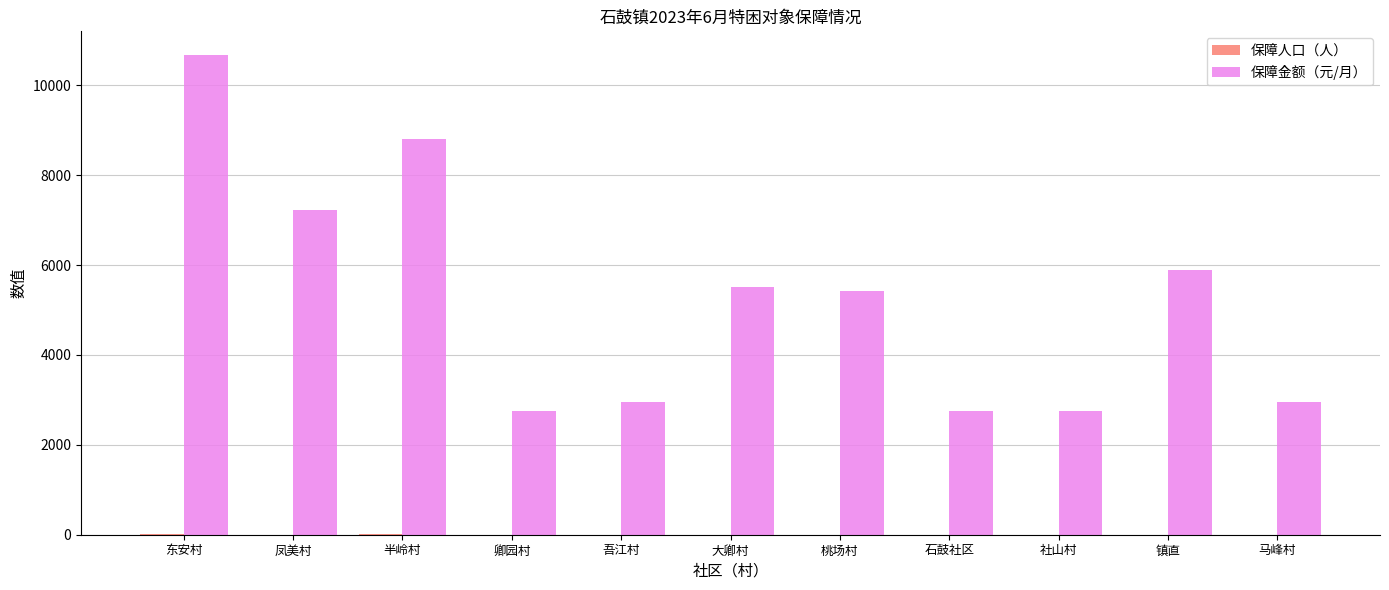

Which label corresponds to the largest value in the chart?

东安村